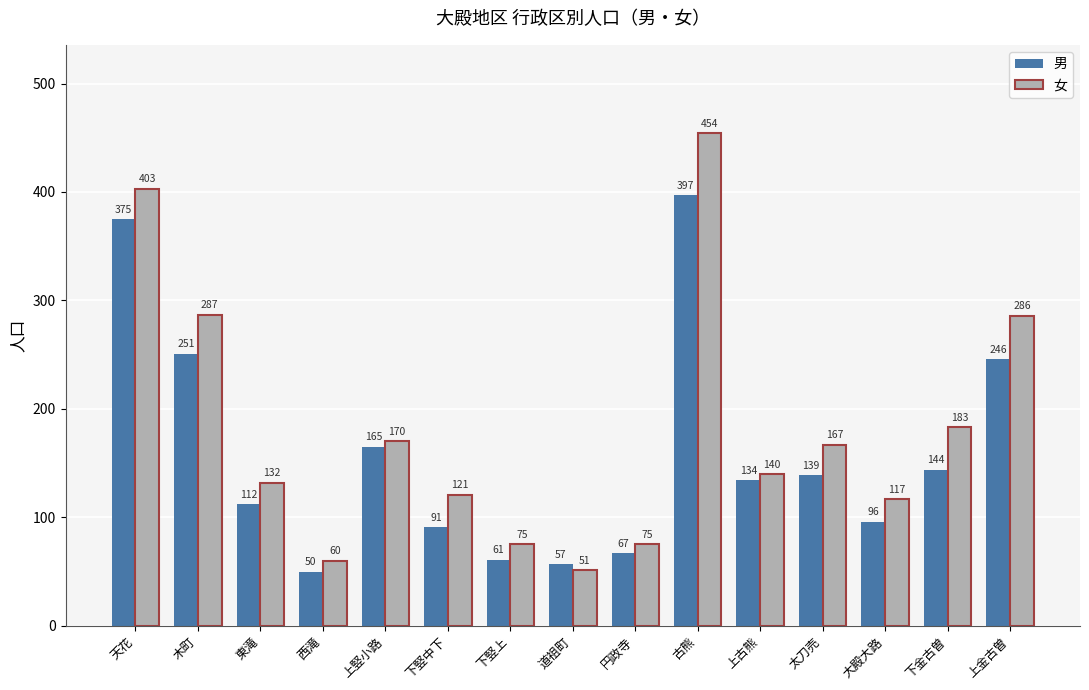

What is the sum of all 女 values?

2721